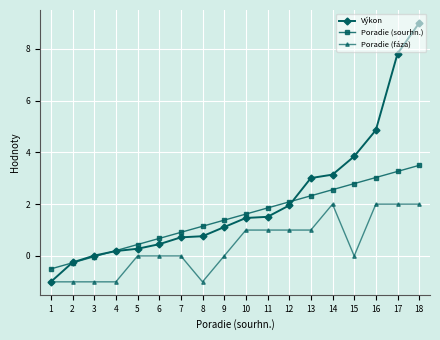

Is this an area chart (filled region under the line)?

No